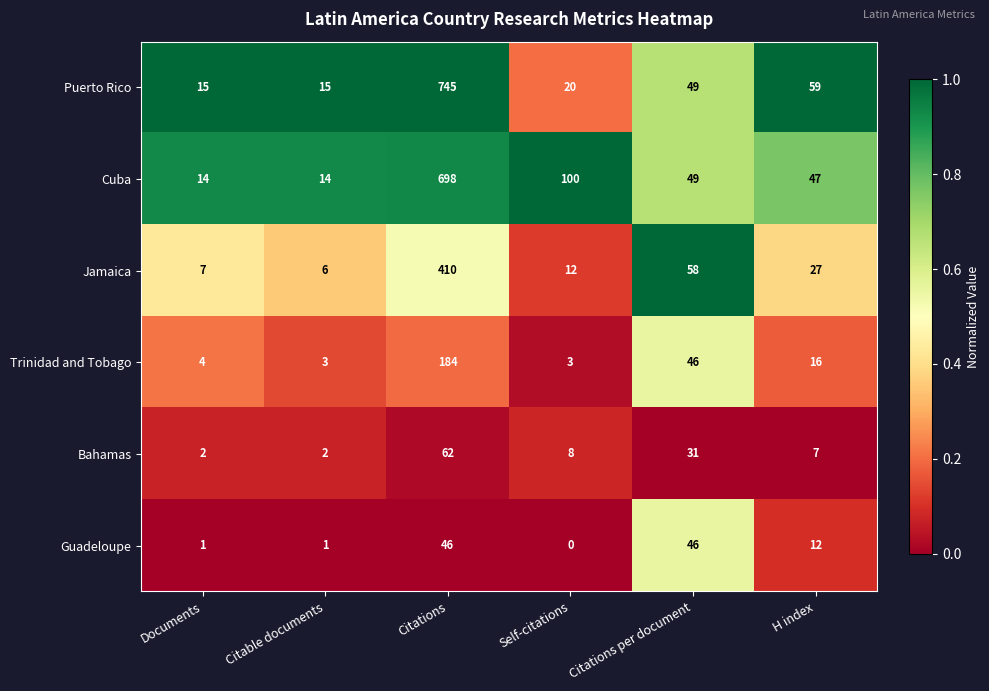

True or false: Bahamas has a value of 3 at Citable documents.

False